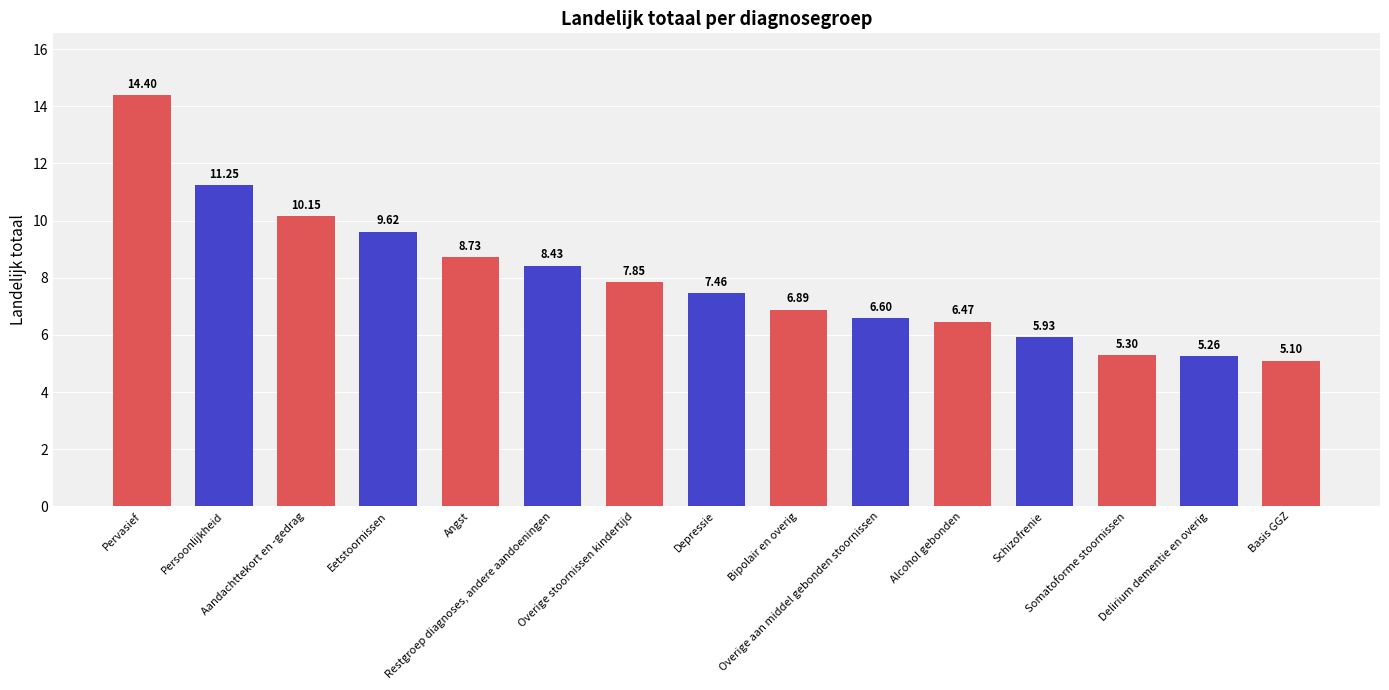

Where does the data first go above 7?

Pervasief